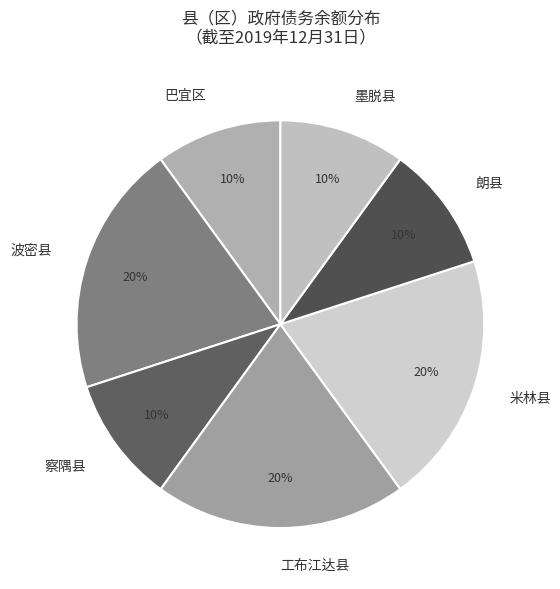

Is the sum of 墨脱县 and 巴宜区 greater than half?

No